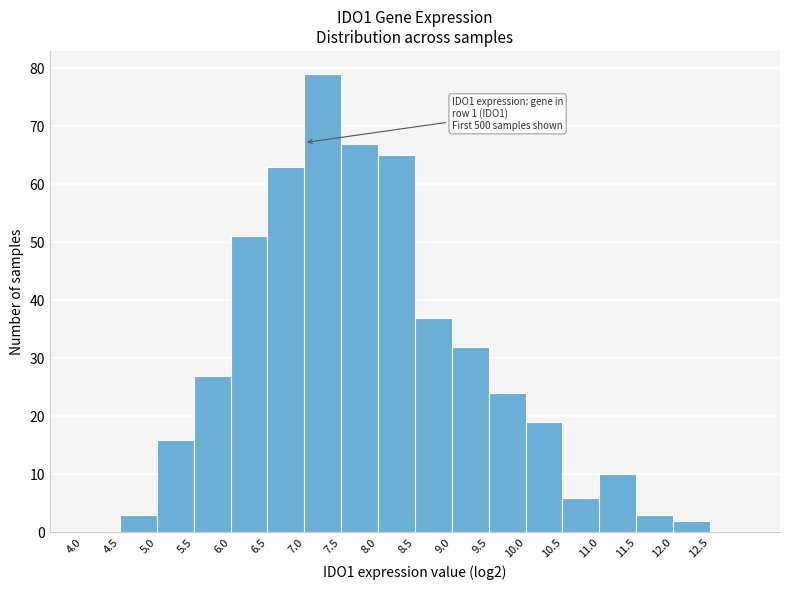

Which range on the x-axis has the tallest bar?

7.0 to 7.5